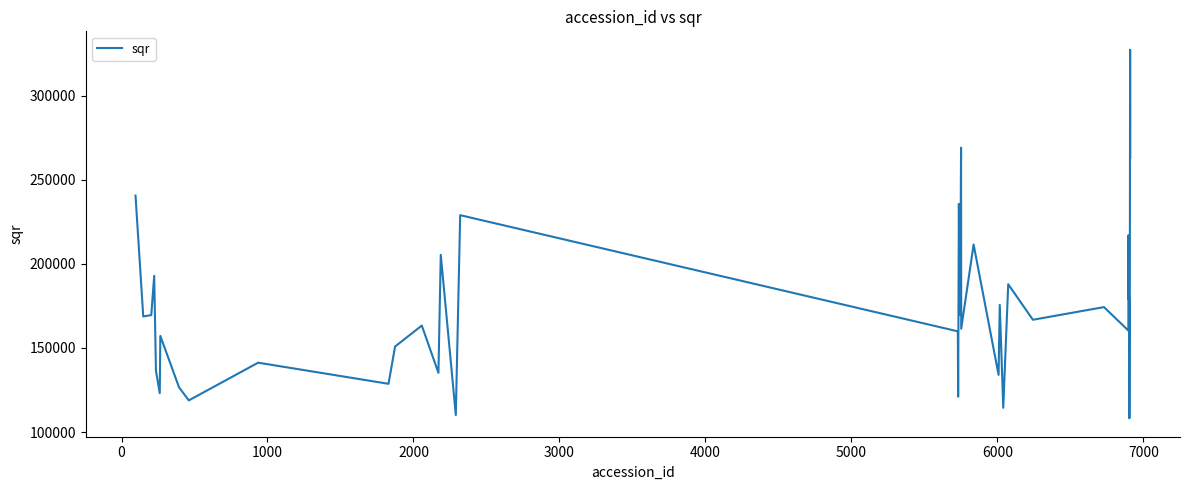

What is the difference between the maximum and minimum values?

219195.2